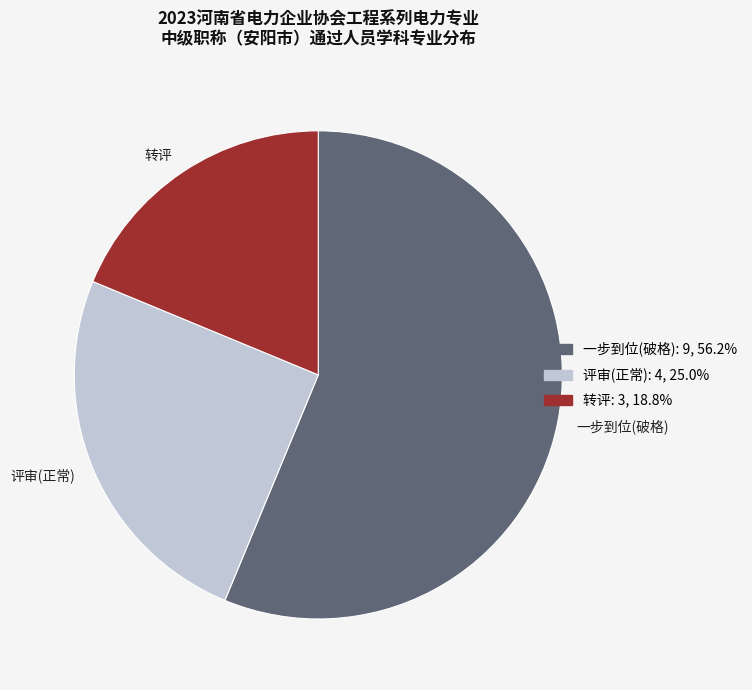

Rank the categories by value from highest to lowest.

一步到位(破格), 评审(正常), 转评